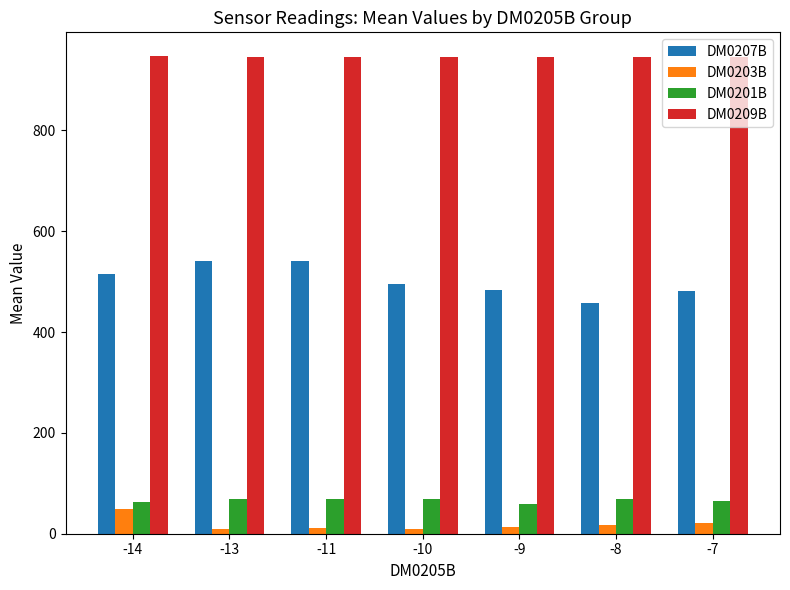

Which series has the largest range (max minus min)?

DM0207B